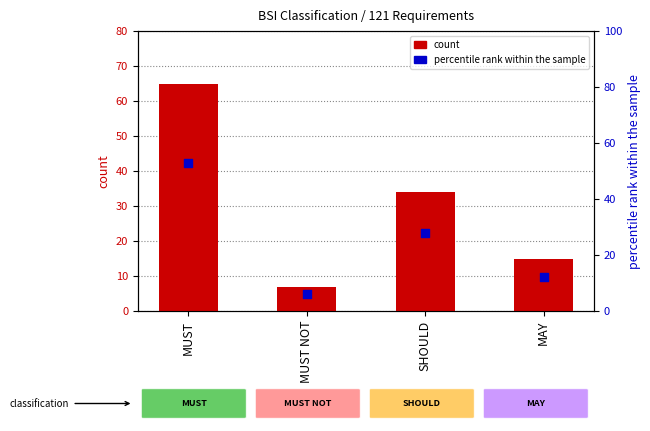

At which category is the sum across all series the highest?

MUST